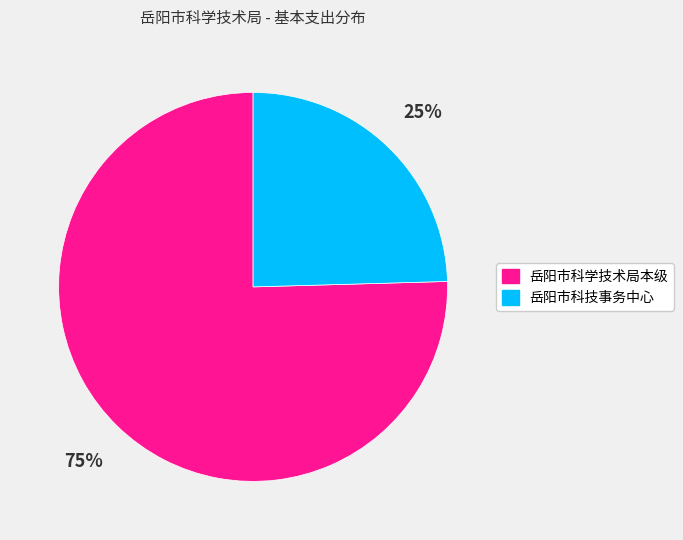

To the nearest percent, what portion does 岳阳市科学技术局本级 represent?

75%